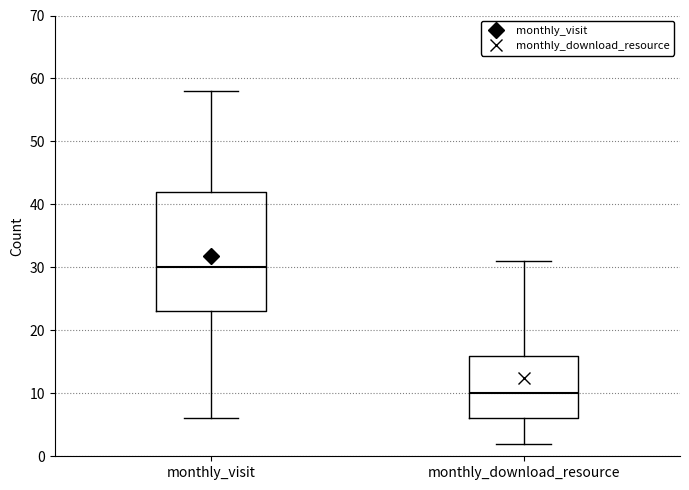

Which box has the highest median line?

monthly_visit